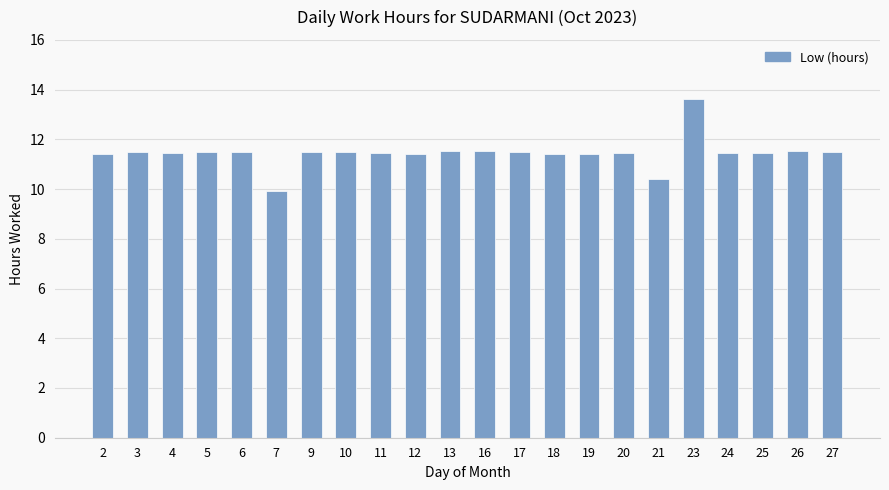

Is it true that the value at 19 is 19.0?

False